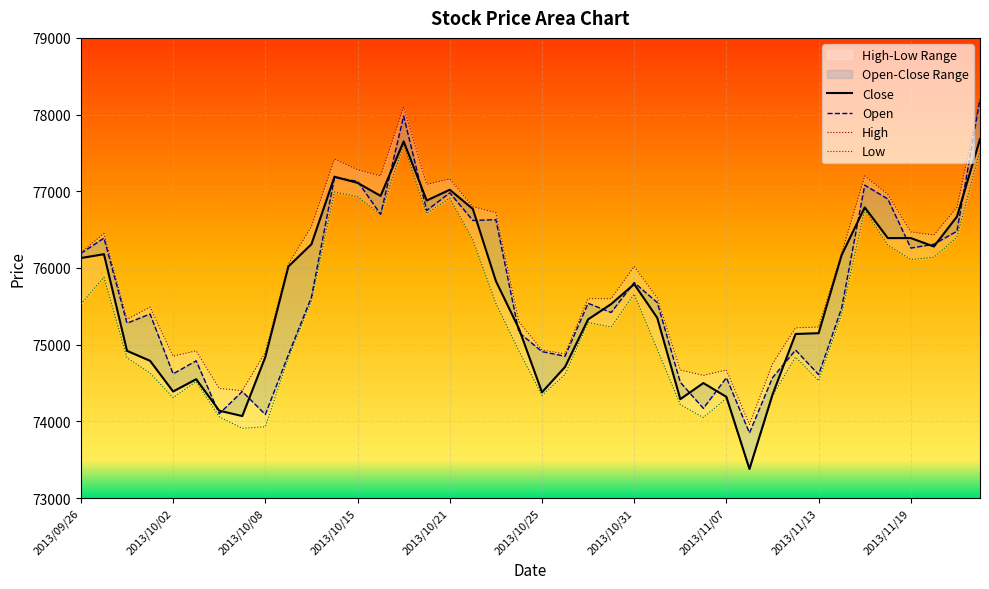

Does the chart display data point markers on the line(s)?

No